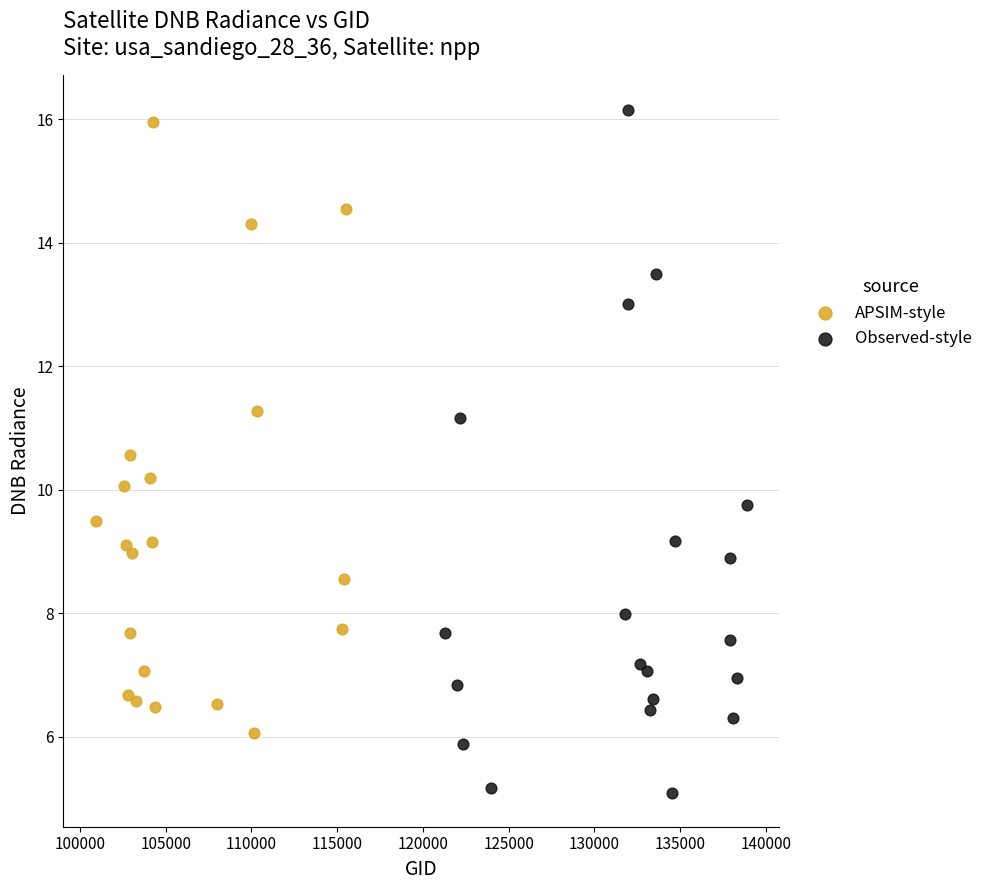

Which series has the largest Y range (max minus min)?

Observed-style